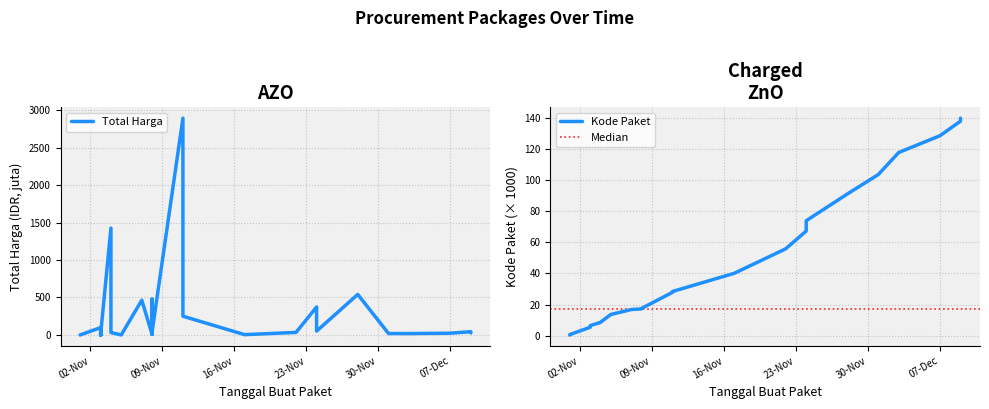

After their last crossing, which series has the higher values: Kode Paket or Total Harga?

Kode Paket